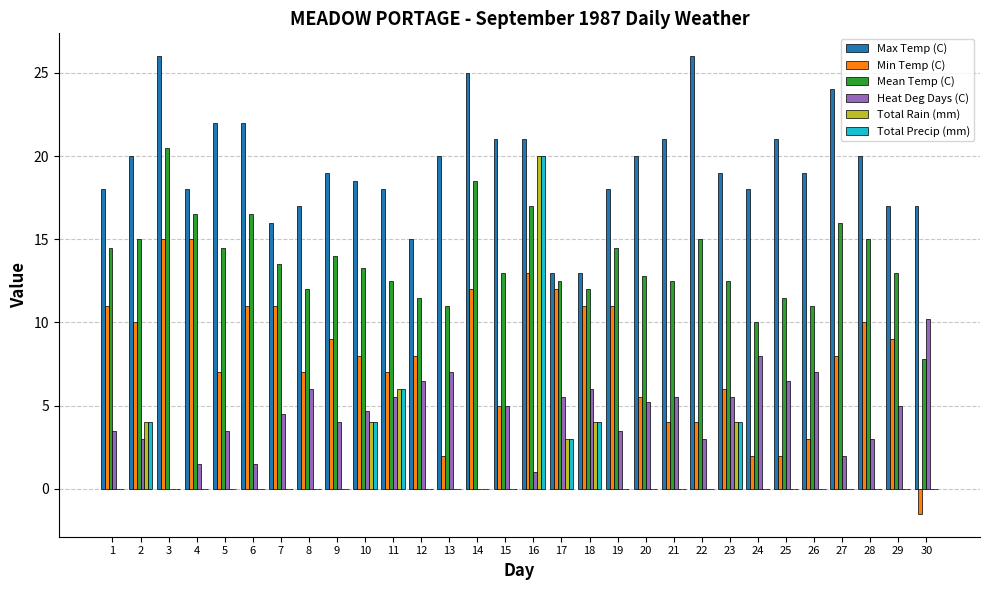

What are all the series names shown in the legend?

Max Temp (C), Min Temp (C), Mean Temp (C), Heat Deg Days (C), Total Rain (mm), Total Precip (mm)